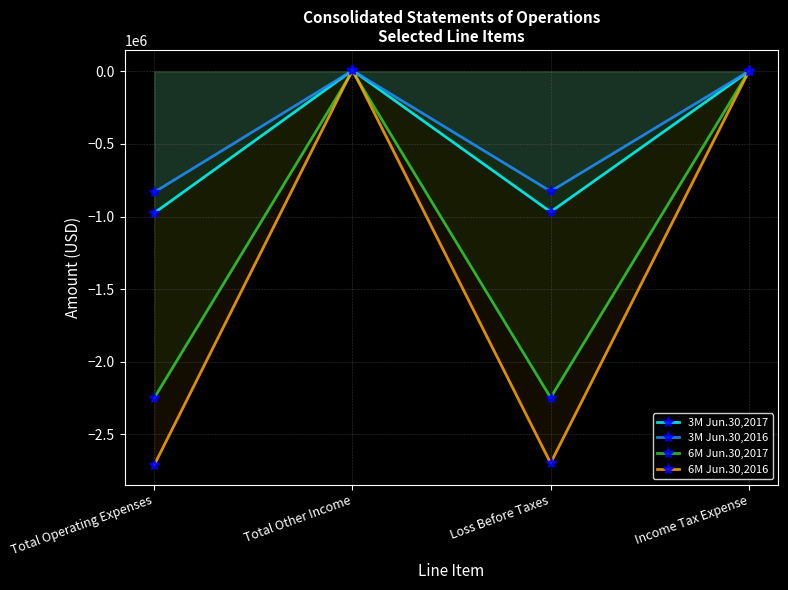

At which category is the sum across all series the highest?

Total Other Income